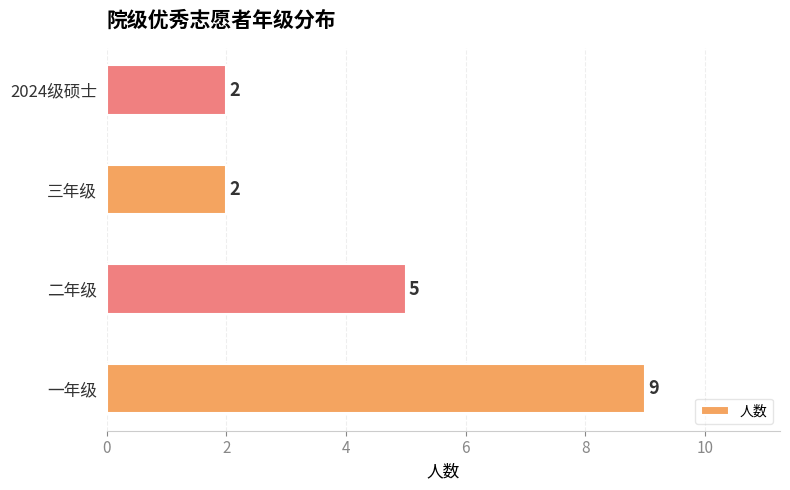

Which has a higher value, 三年级 or 二年级?

二年级